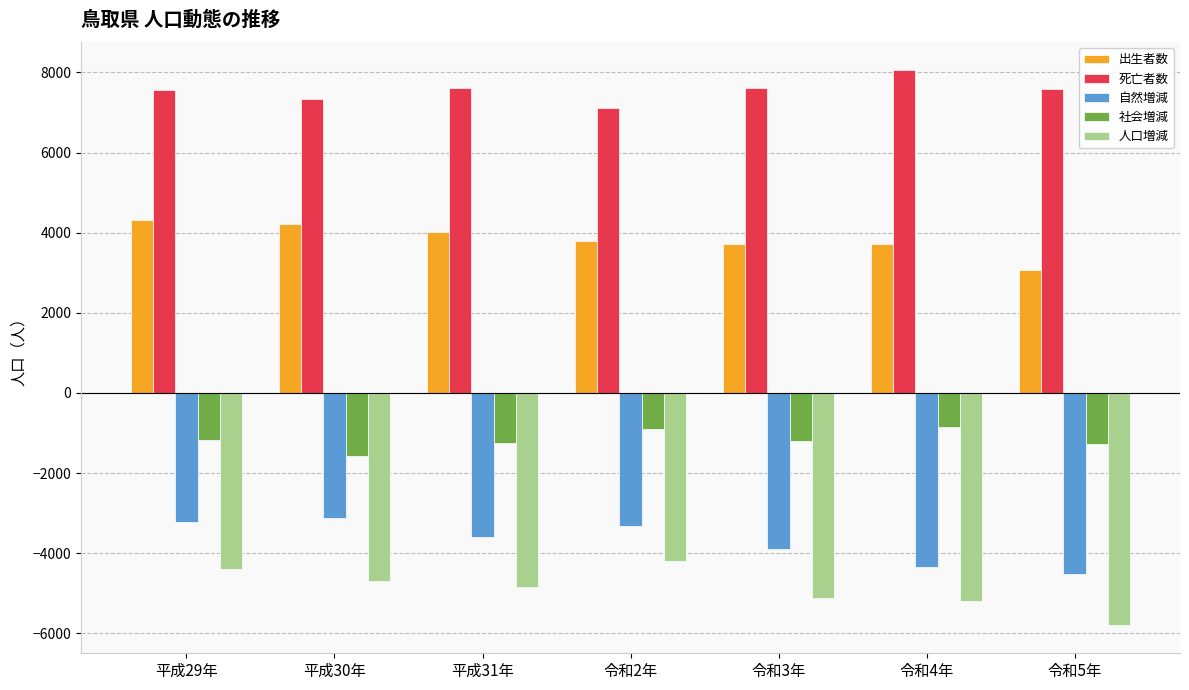

How many groups of bars are there?

7